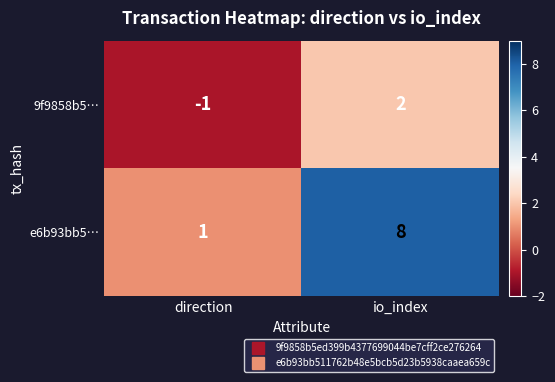

Which series has the largest total across all categories?

e6b93bb5…